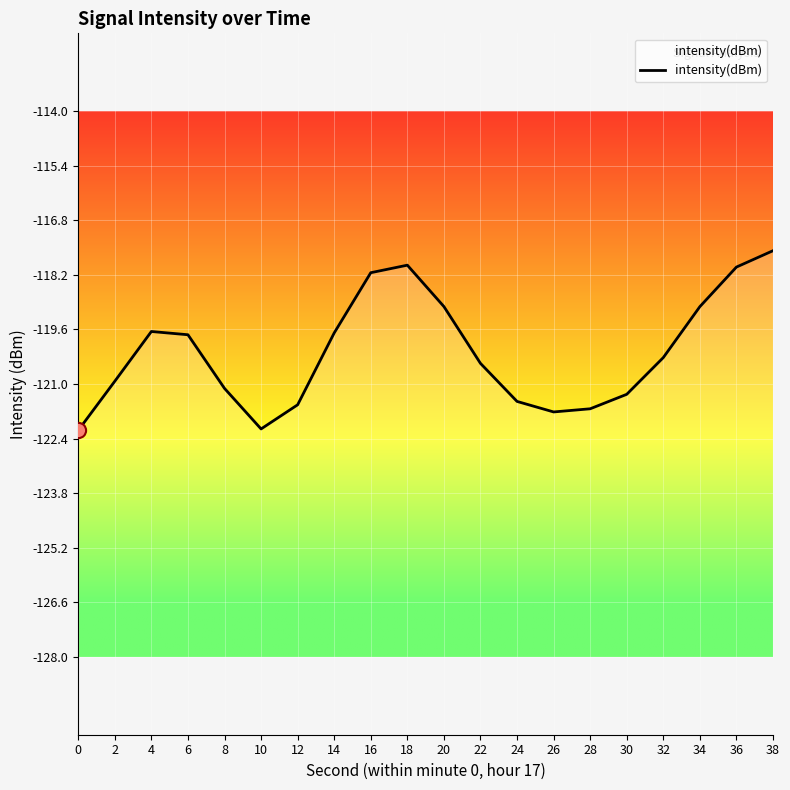

What is the change in value from 0 to 30?

+0.9